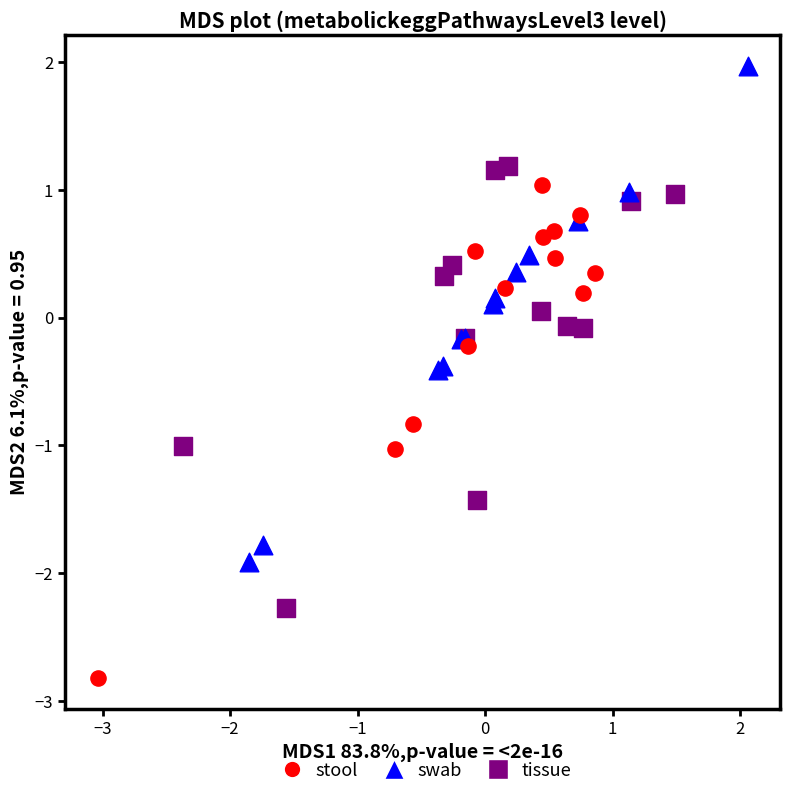

Which series contains the lowest Y value?

stool